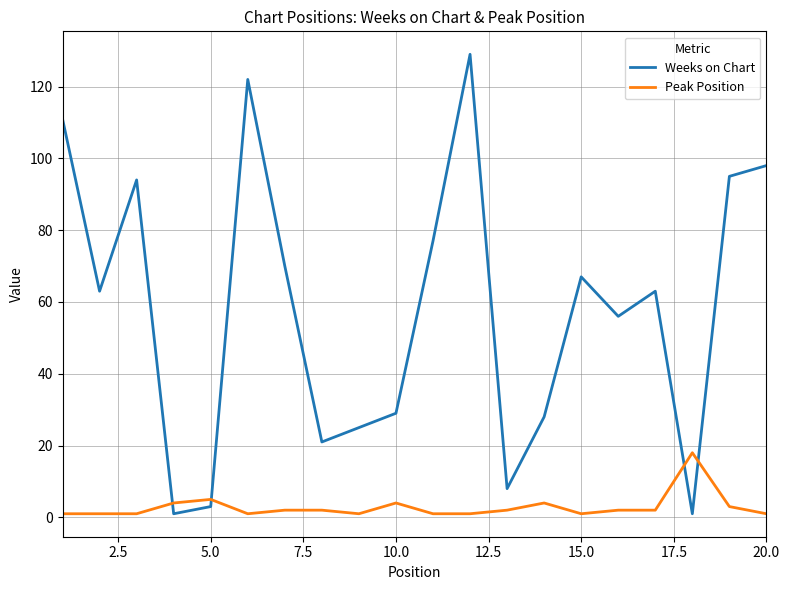

At how many categories does at least one series exceed 76?

7